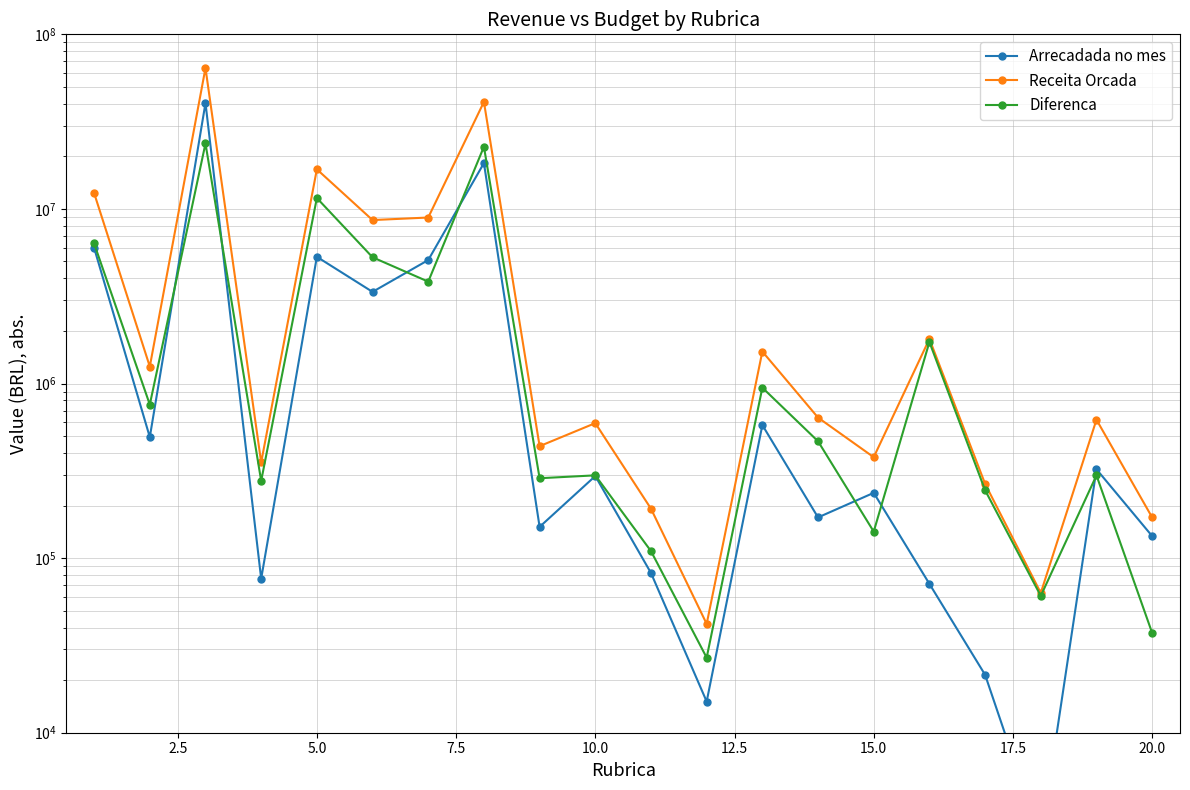

How many lines are shown in the chart?

3